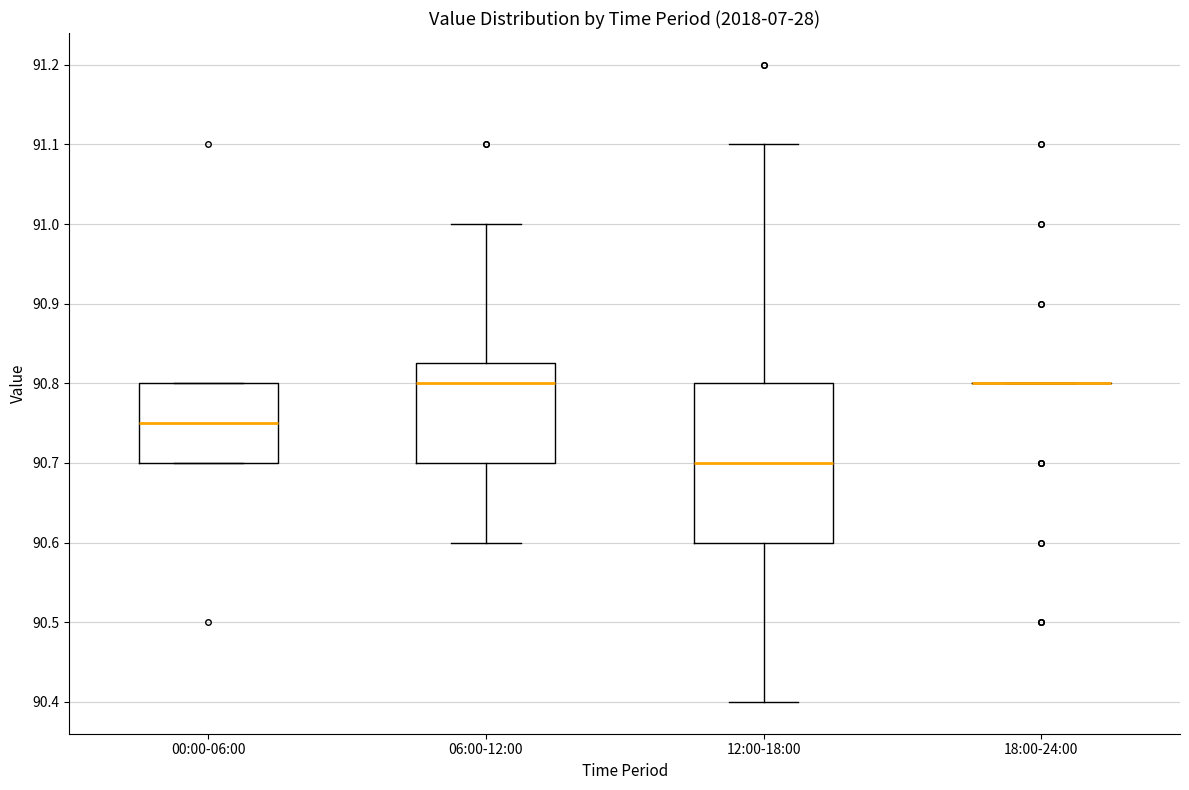

Reading left to right, transcribe this box plot: for each box, give where its median line is, the range the box spans, and where its two whiskers end, as read against the y-axis. The values are not printed on the chart, so give them approximately, as read against the axis.

00:00-06:00: median 90.75, box 90.70 to 90.80, whiskers 90.70 to 90.80
06:00-12:00: median 90.80, box 90.70 to 90.83, whiskers 90.60 to 91.00
12:00-18:00: median 90.70, box 90.60 to 90.80, whiskers 90.40 to 91.10
18:00-24:00: box collapsed to a line at 90.80, whiskers 90.80 to 90.80